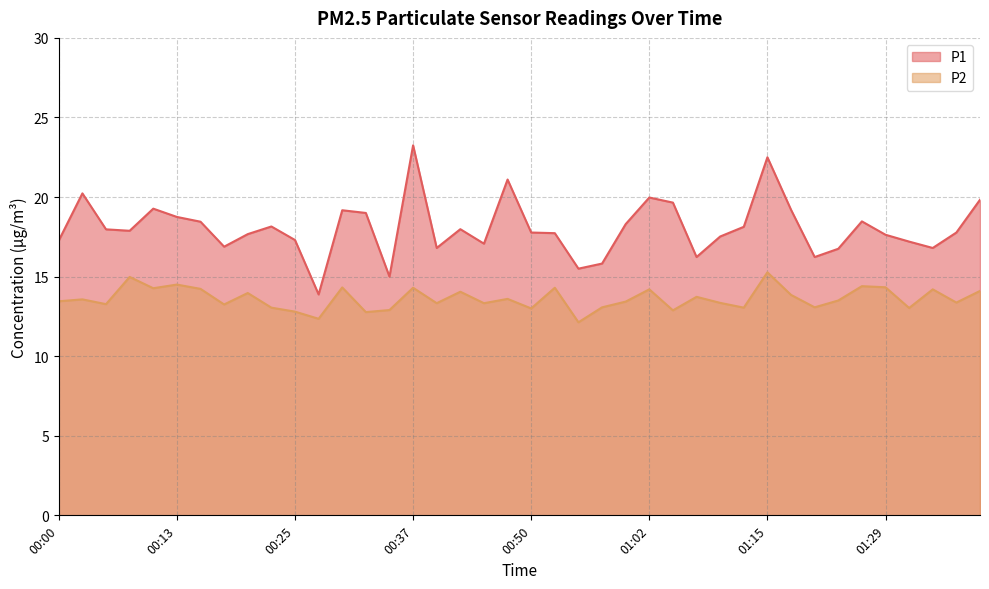

What is the difference between the P1 values at 00:55 and 01:00?

2.8